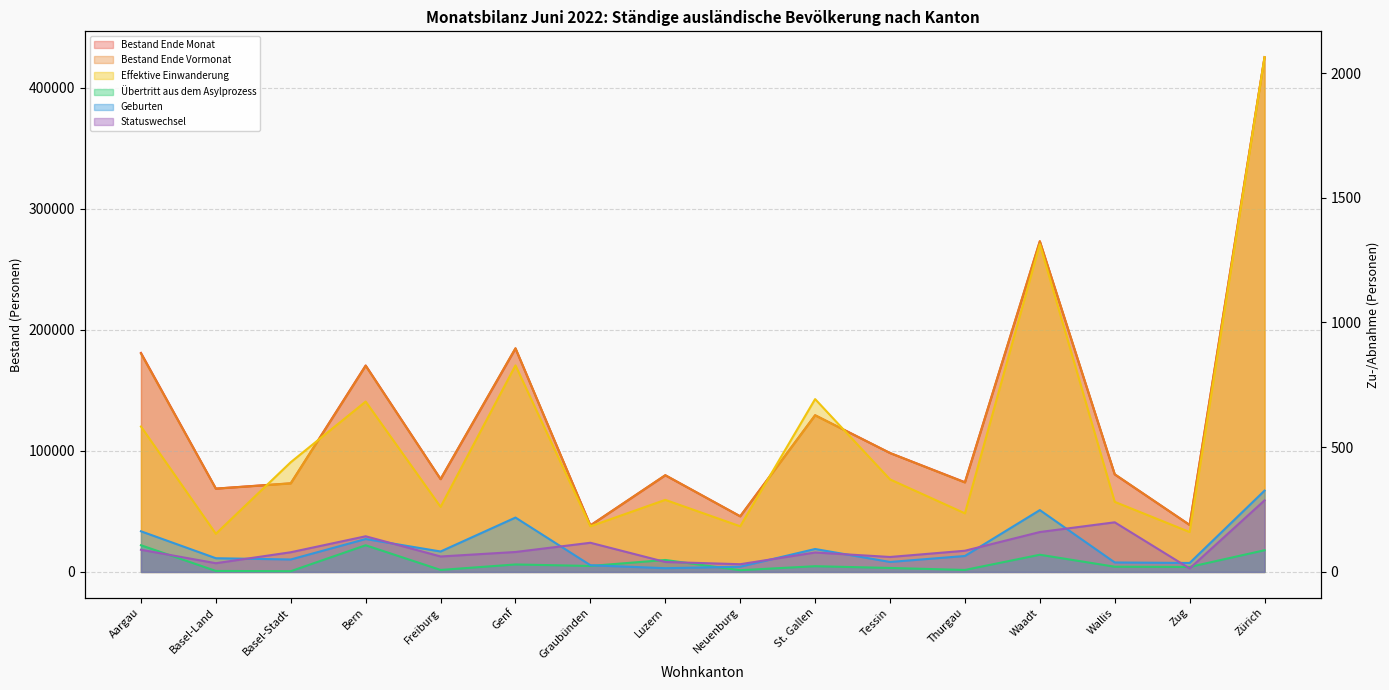

What is the label of the 13th point from the right?

Bern